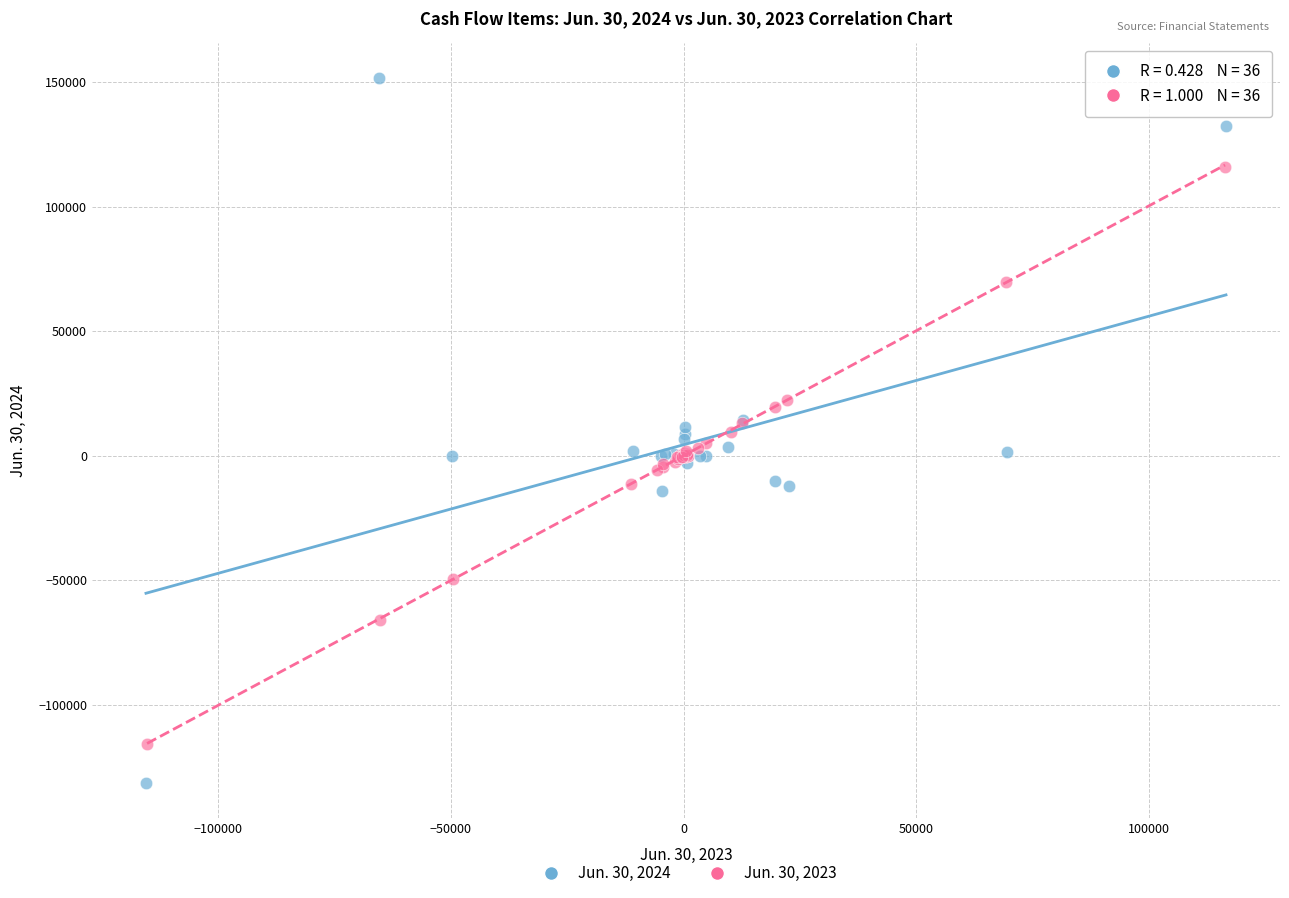

Which series reaches the minimum Y coordinate?

Jun. 30, 2024